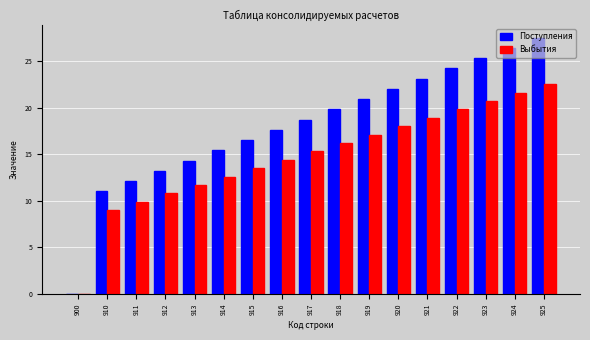

Where does the Поступления series first go above 18?

917